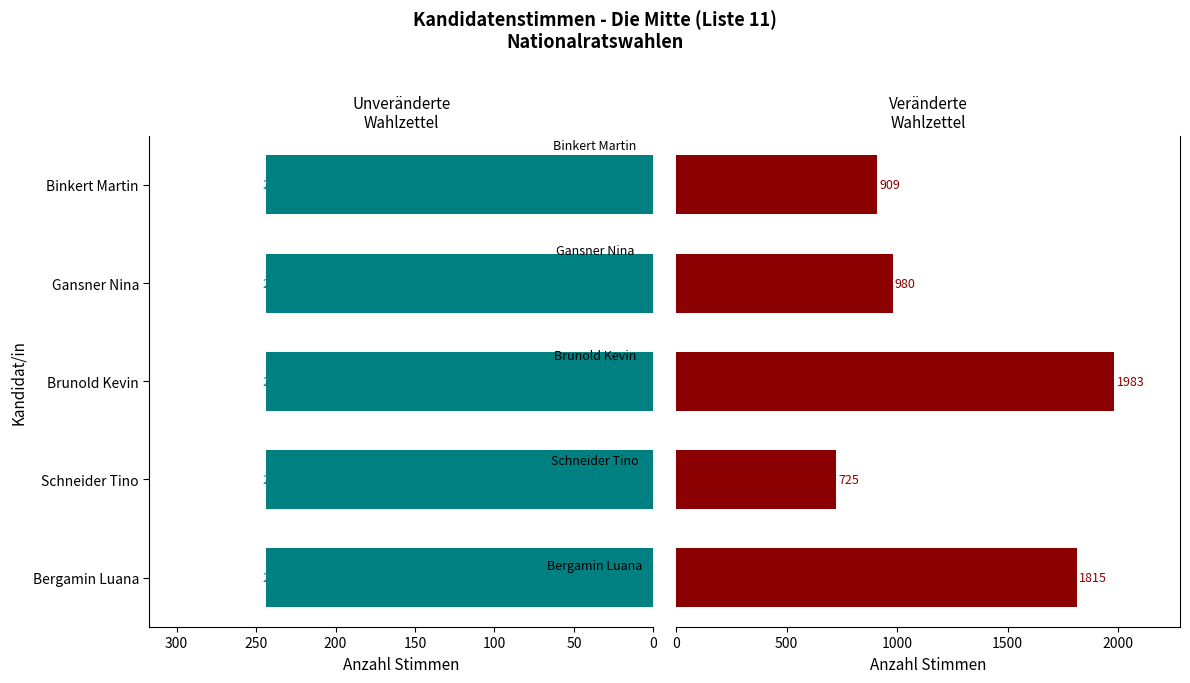

What is the value of the Veränderte Wahlzettel bar at the 1st from the left?

1815.0